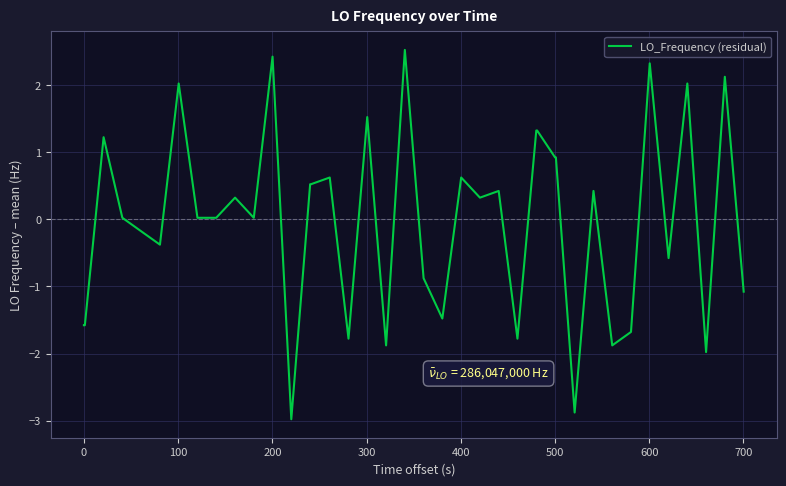

What is the greatest value displayed?

2.5